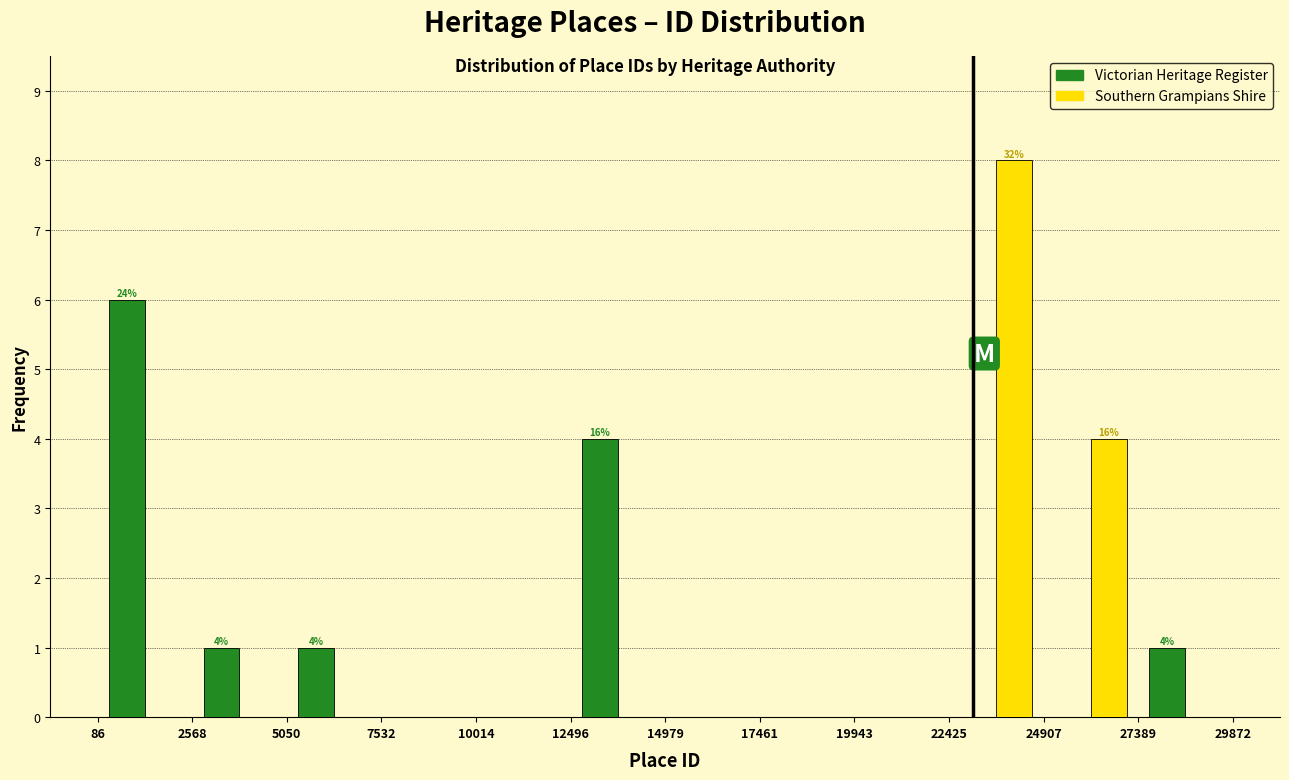

In the Victorian Heritage Register series, which range on the x-axis has the tallest bar?

86 to 2568